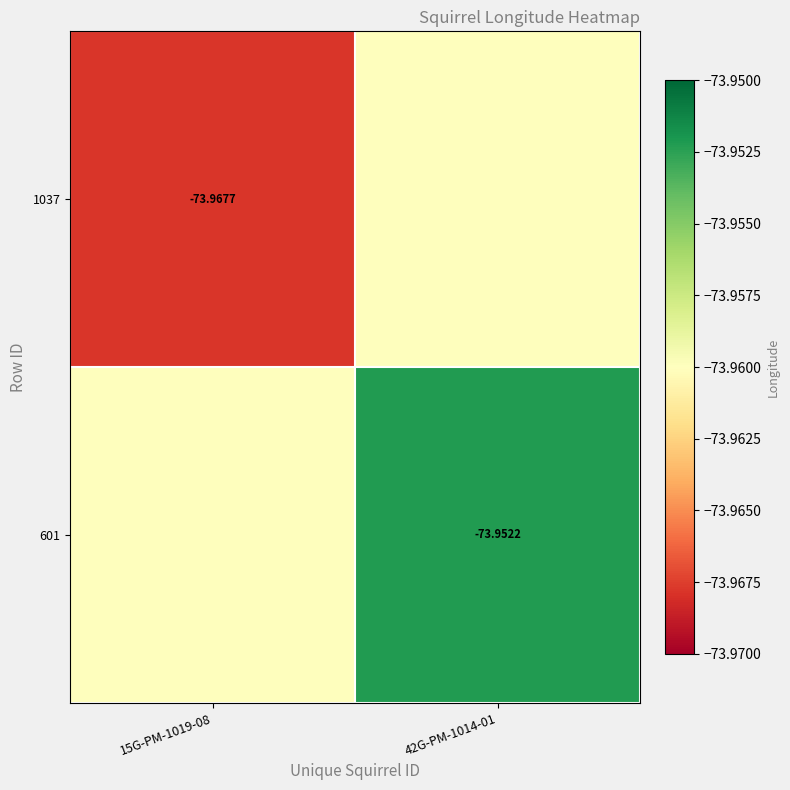

At which category is the sum across all series the highest?

42G-PM-1014-01